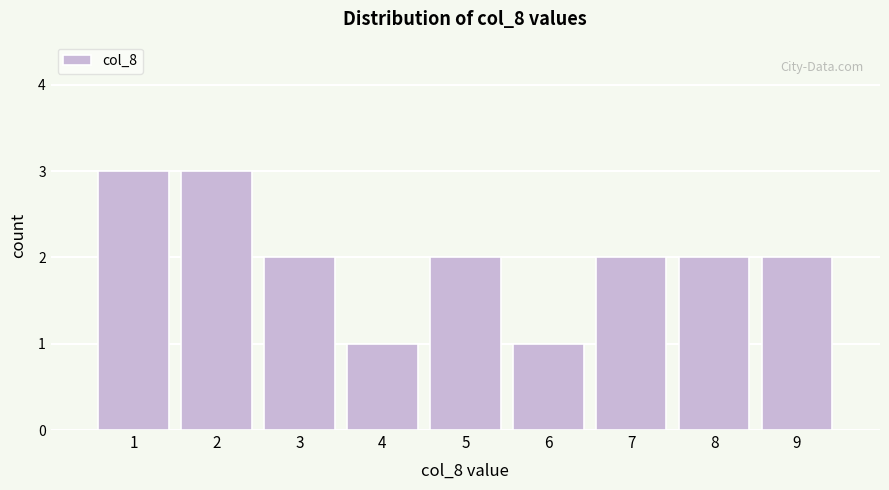

Reading left to right, list every bar in this chart as the range it spans on the x-axis followed by its height. The values are not printed on the chart, so give them approximately, as read against the axis.

0.5 to 1.5: 3
1.5 to 2.5: 3
2.5 to 3.5: 2
3.5 to 4.5: 1
4.5 to 5.5: 2
5.5 to 6.5: 1
6.5 to 7.5: 2
7.5 to 8.5: 2
8.5 to 9.5: 2